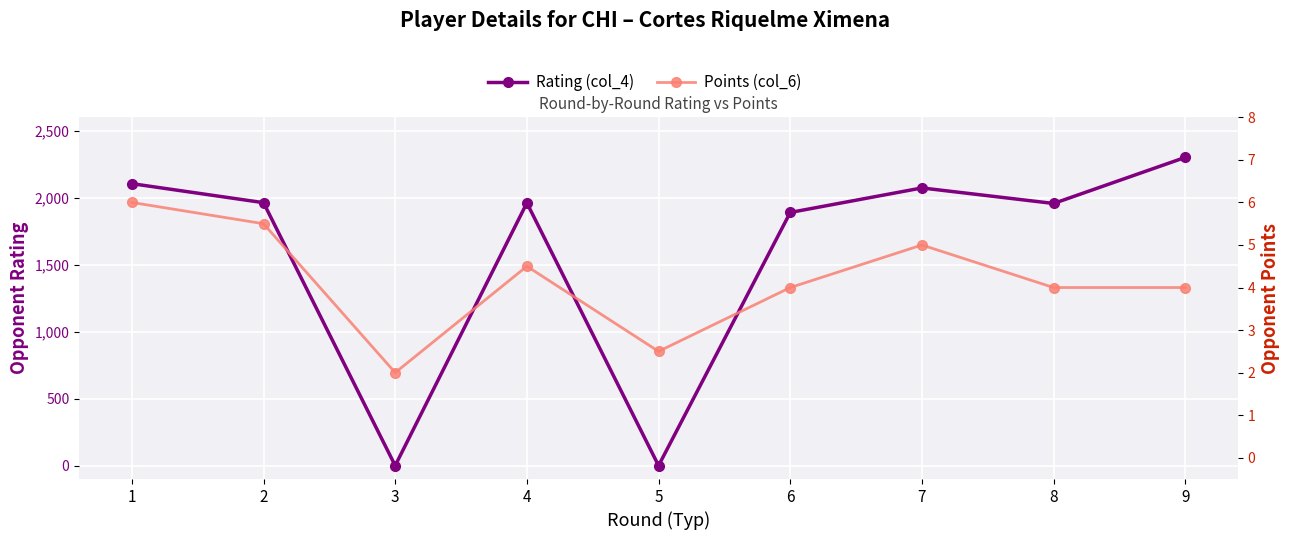

At which category does Rating (col_4) reach its first local valley?

3